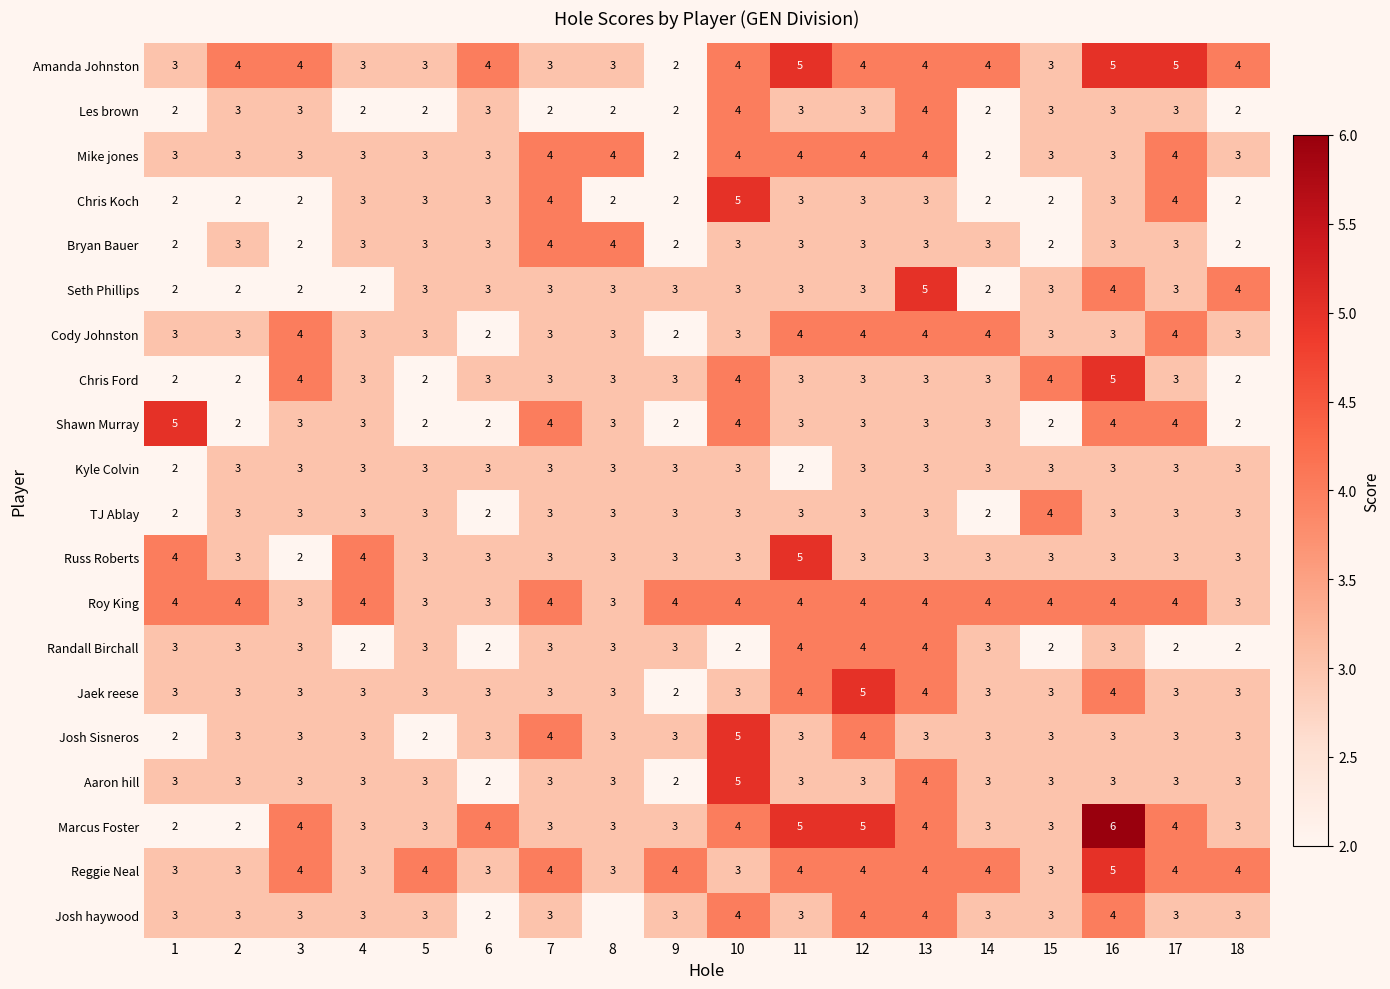

At which label does Russ Roberts reach its peak?

11